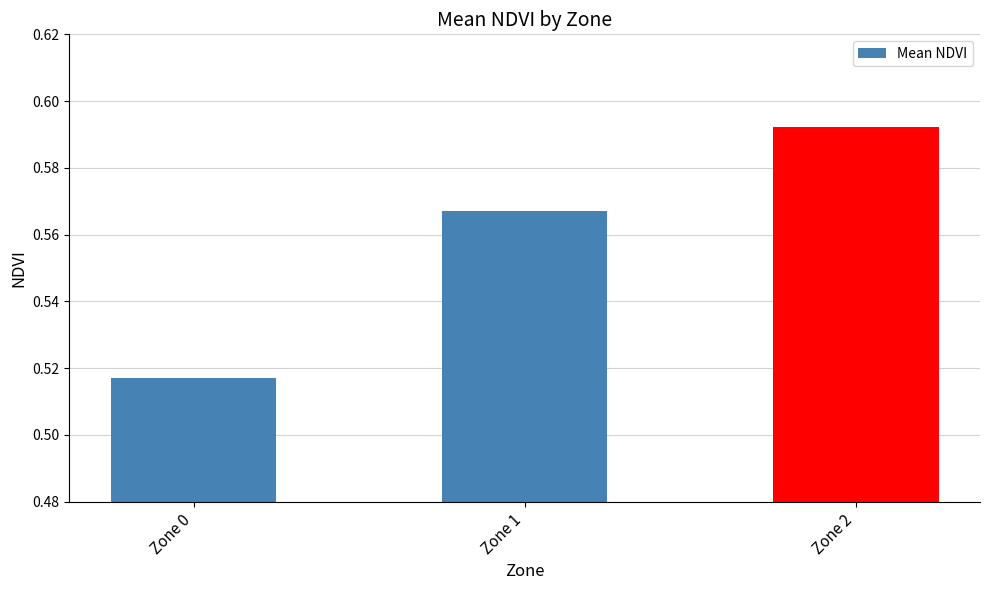

Rank the categories by value from highest to lowest.

Zone 2, Zone 1, Zone 0